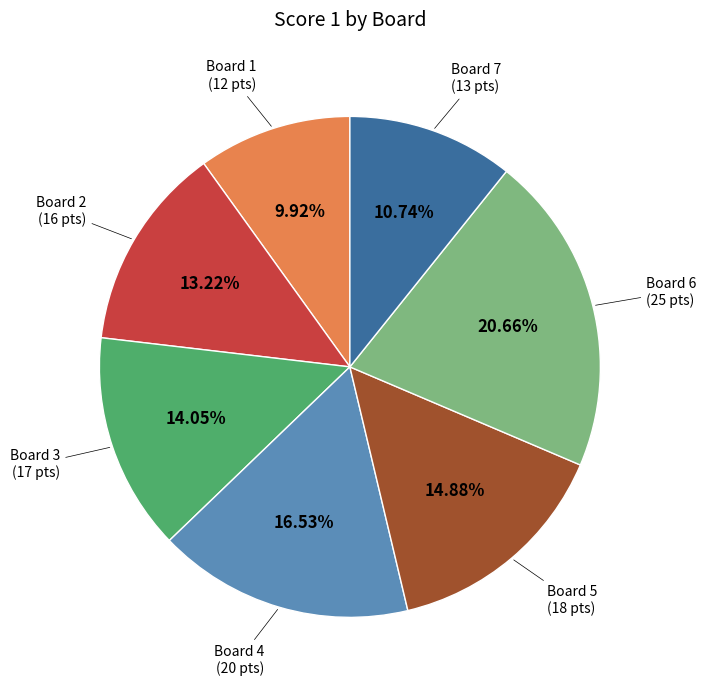

What is the ratio of the value at Board 4 to the value at Board 5?

1.1